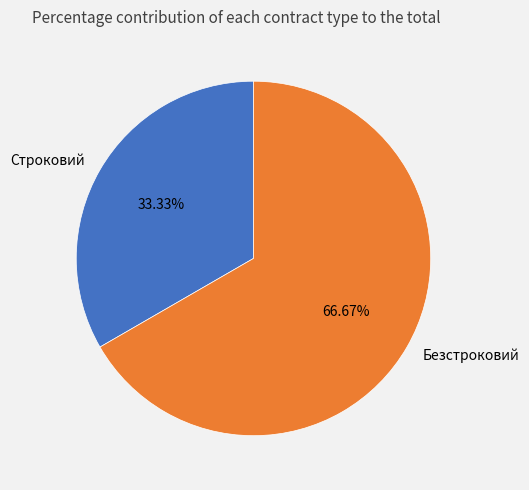

Rank the categories by value from highest to lowest.

Безстроковий, Строковий